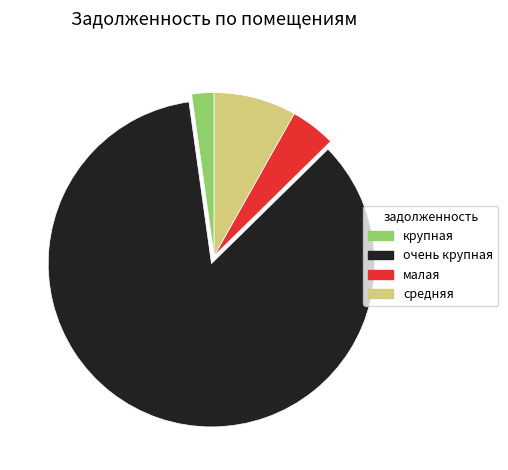

How many segments does this pie chart have?

4